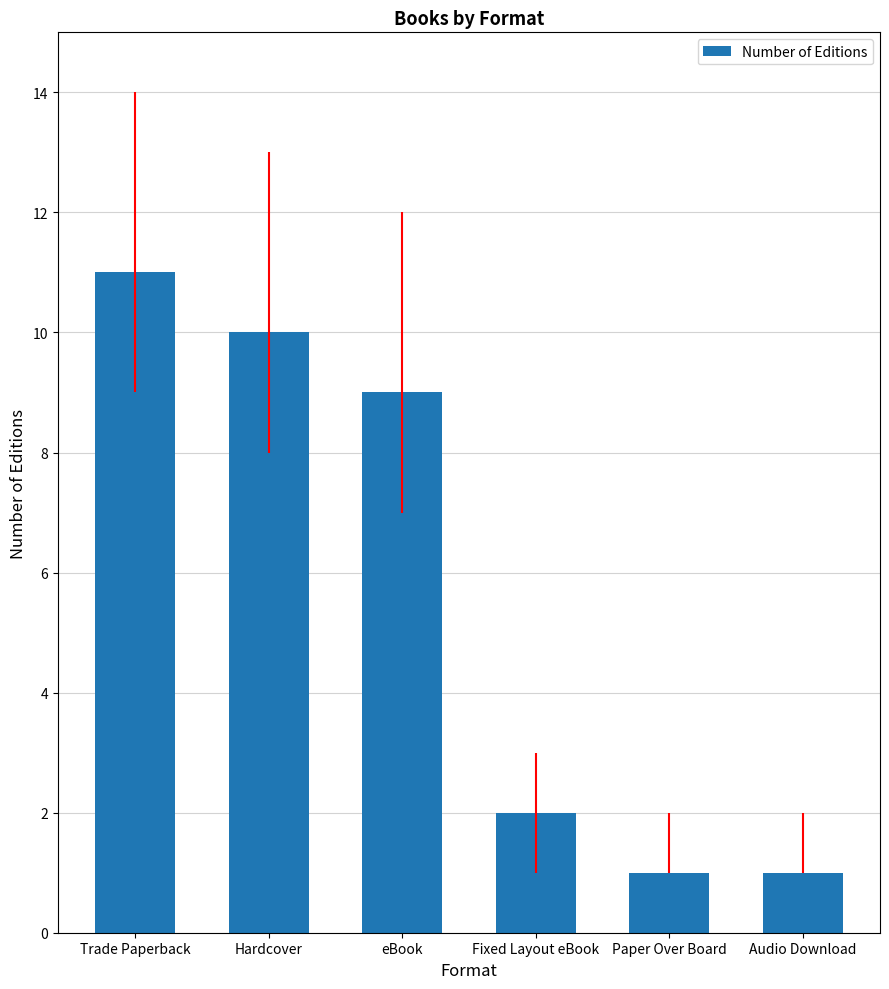

Count the values in the range 1 to 10.

5